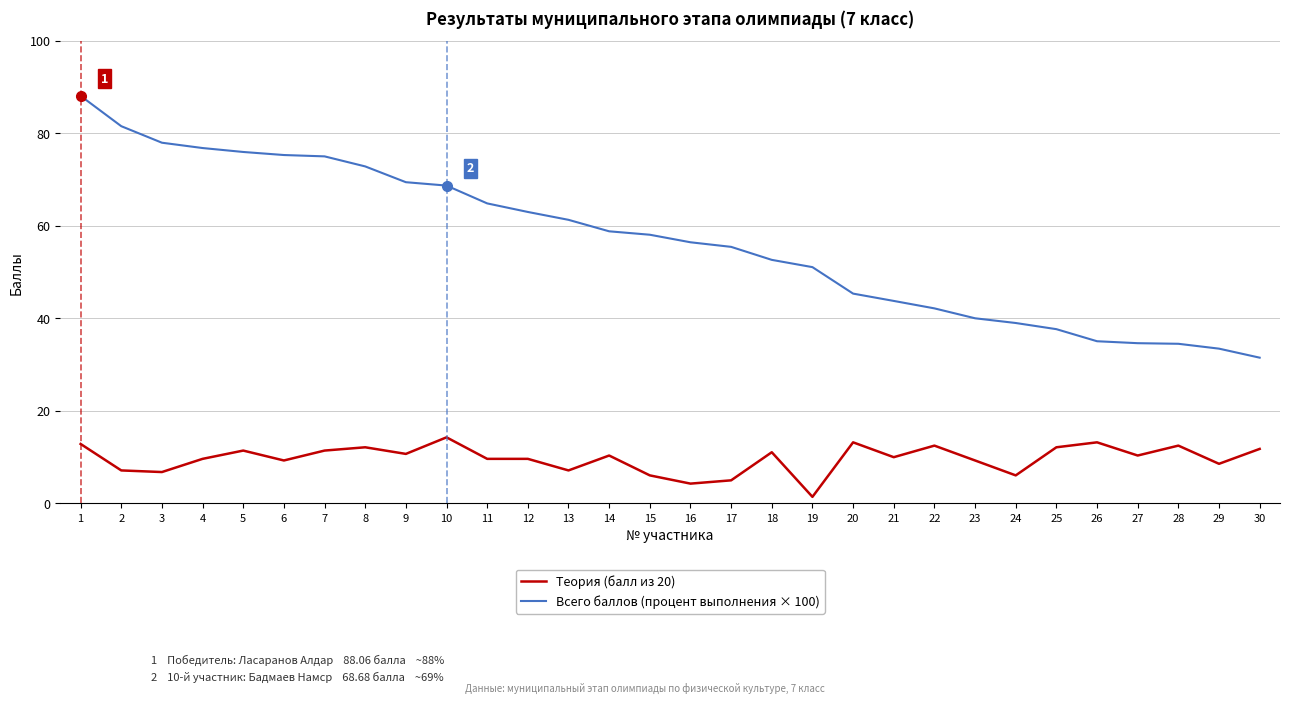

What is the maximum value for Всего баллов (процент выполнения × 100)?

88.1